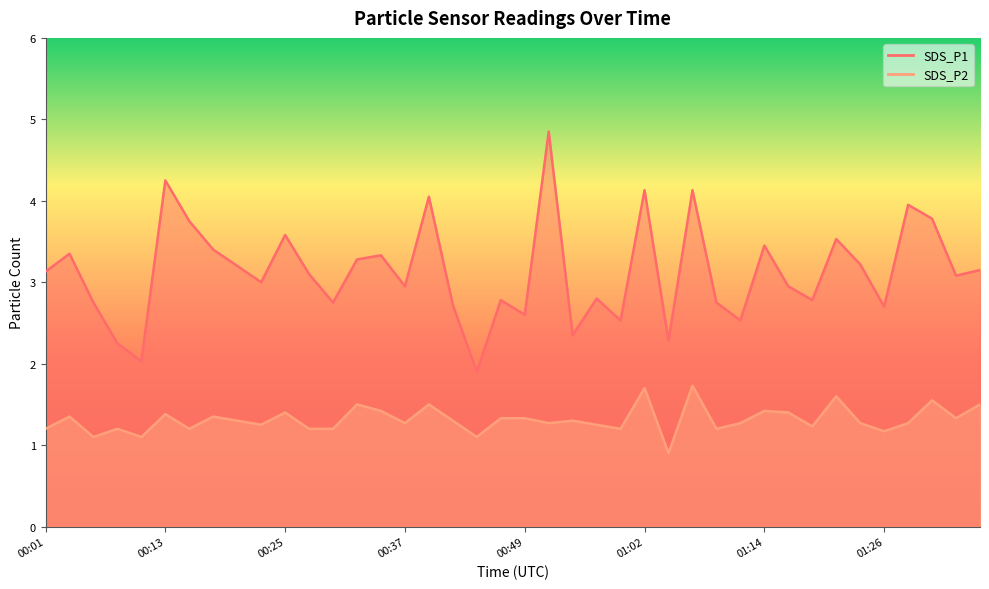

Read the SDS_P1 value at 01:26.

2.7